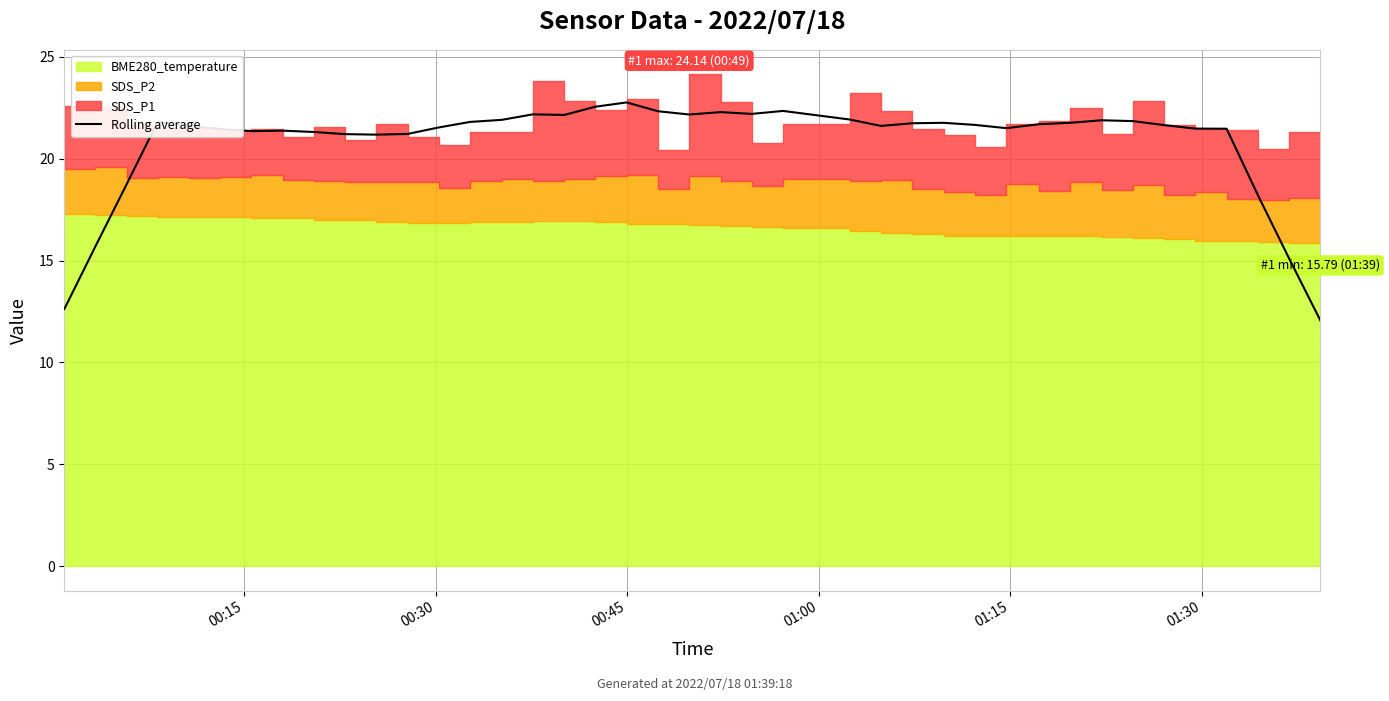

How many lines are shown in the chart?

1